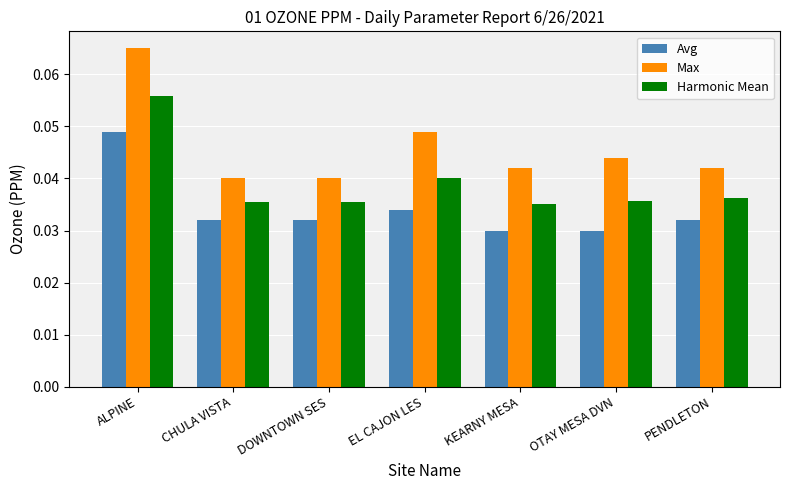

How many categories are shown in the chart?

7